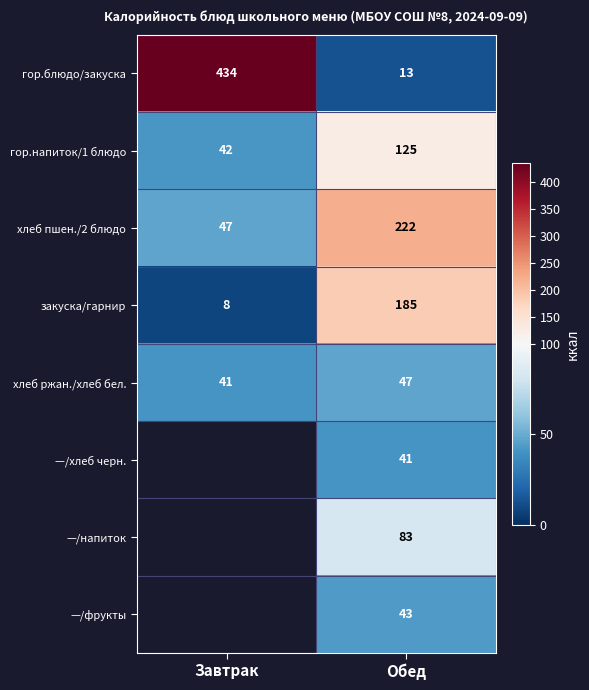

True or false: хлеб ржан./хлеб бел. has a value of 28.5 at Завтрак.

False